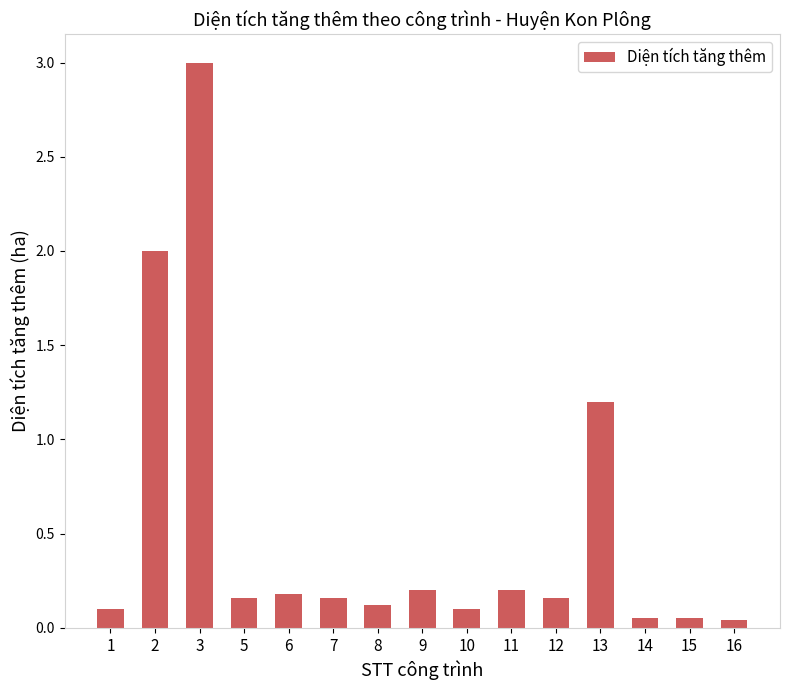

What is the ratio of the value at 13 to the value at 2?

0.6